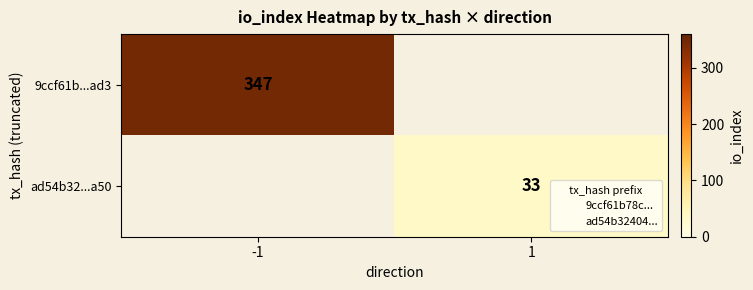

What is the average value of the ad54b32...a50 series?

16